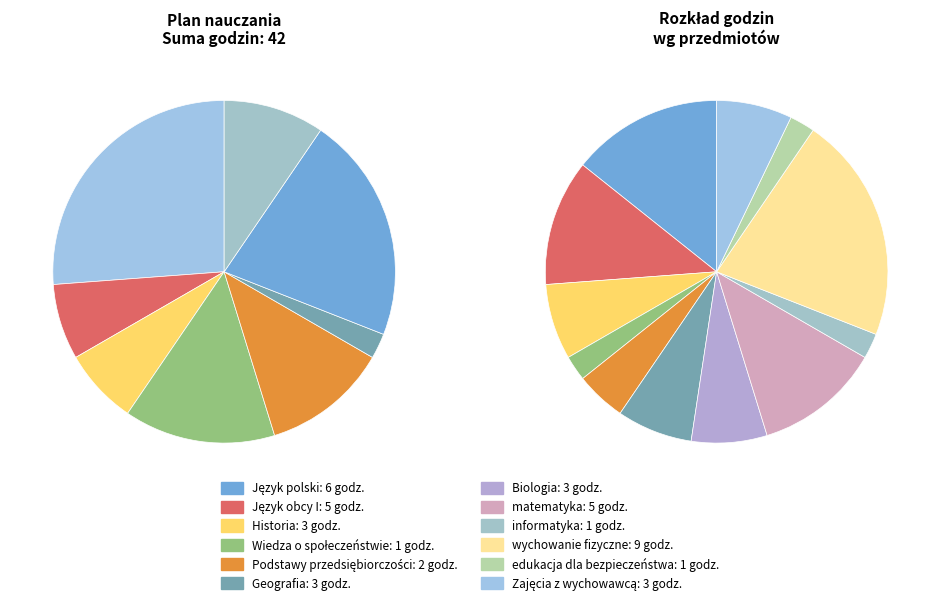

Combined, what portion of the pie is Geografia and Historia?

14.3%